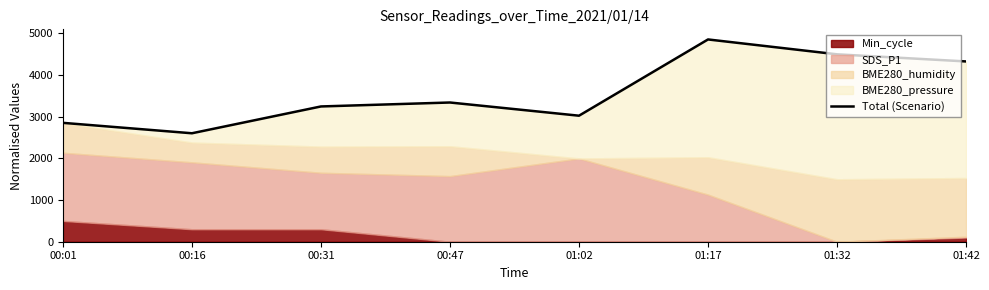

Does the chart display data point markers on the line(s)?

No